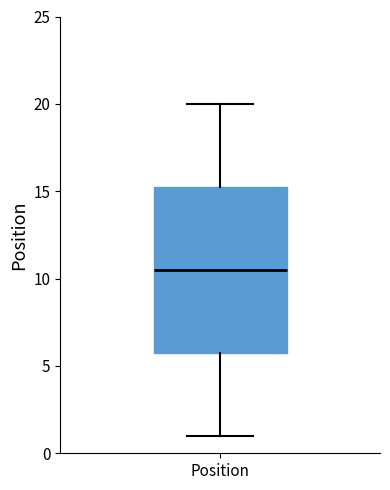

Transcribe this box plot: give where the median line is, the range the box spans, and where the two whiskers end, as read against the y-axis. The values are not printed on the chart, so give them approximately, as read against the axis.

median 10.5, box 6.0 to 15.5, whiskers 1.0 to 20.0